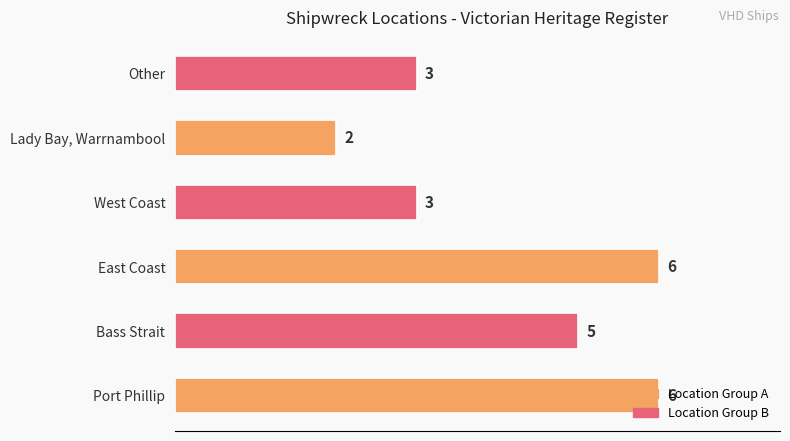

The value at Other is 3. True or false?

True